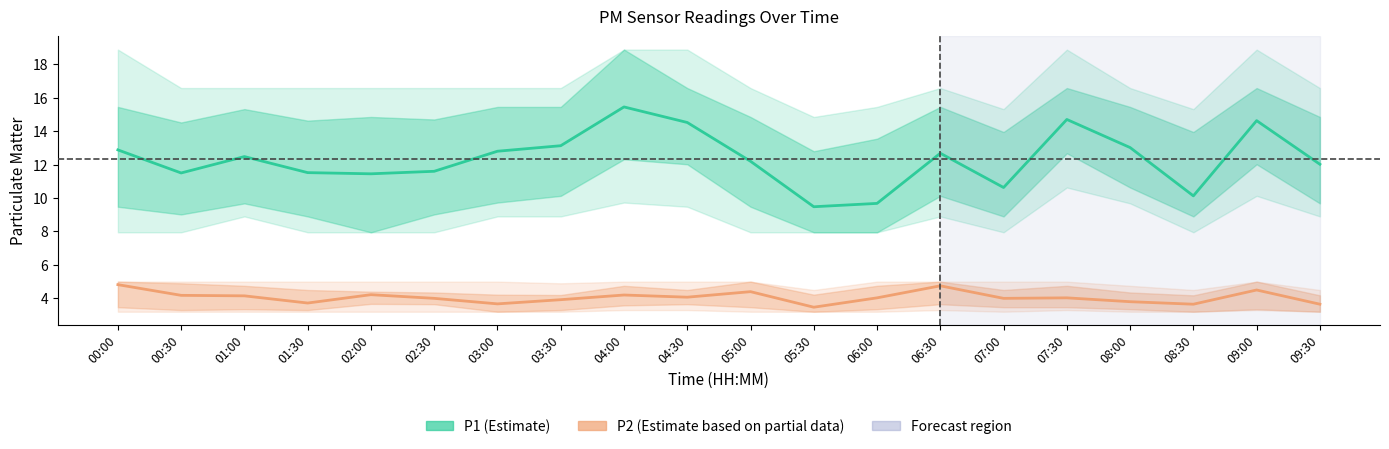

Reading left to right, extract all data points from this chart.

P1 (Estimate): 00:00=12.9	00:30=11.5	01:00=12.5	01:30=11.5	02:00=11.4	02:30=11.6	03:00=12.8	03:30=13.1	04:00=15.4	04:30=14.5	05:00=12.2	05:30=9.5	06:00=9.7	06:30=12.7	07:00=10.6	07:30=14.7	08:00=13.0	08:30=10.1	09:00=14.6	09:30=12.0
P2 (Estimate based on partial data): 00:00=4.8	00:30=4.2	01:00=4.2	01:30=3.7	02:00=4.2	02:30=4.0	03:00=3.7	03:30=3.9	04:00=4.2	04:30=4.1	05:00=4.4	05:30=3.5	06:00=4.0	06:30=4.8	07:00=4.0	07:30=4.0	08:00=3.8	08:30=3.6	09:00=4.5	09:30=3.6